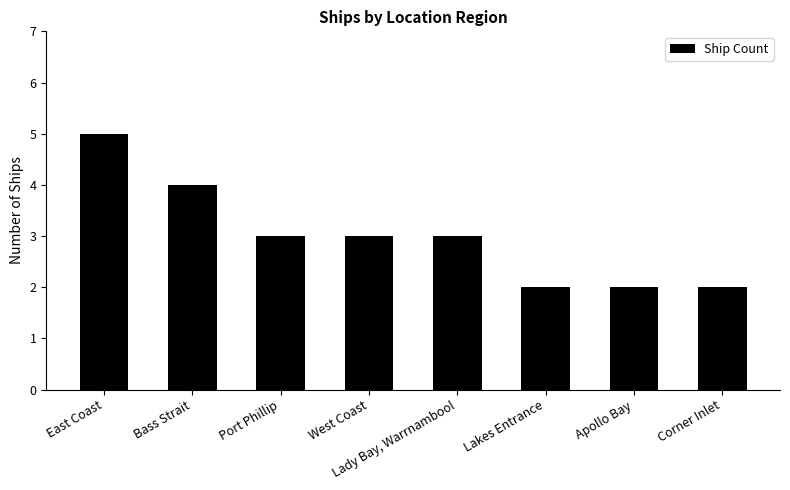

How many values are between 2 and 4?

7